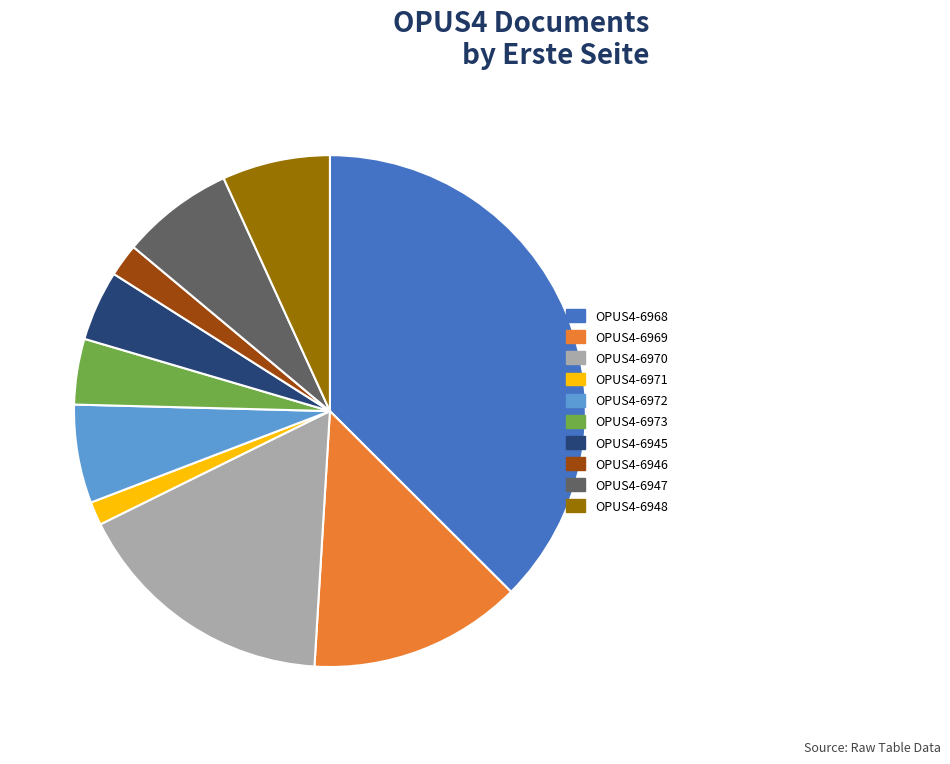

Is there any slice that represents more than half of the pie?

No